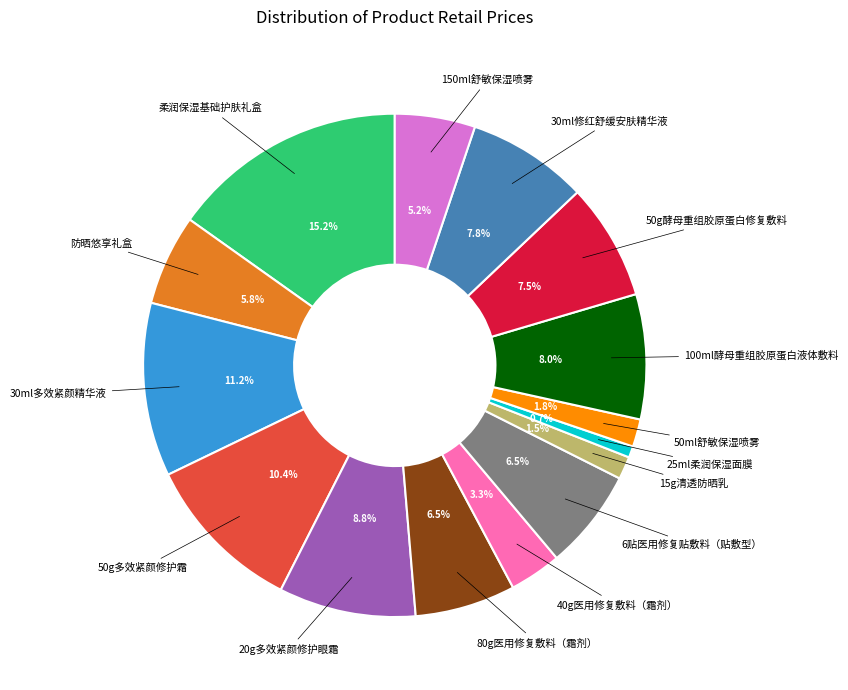

Does any single category account for the majority?

No